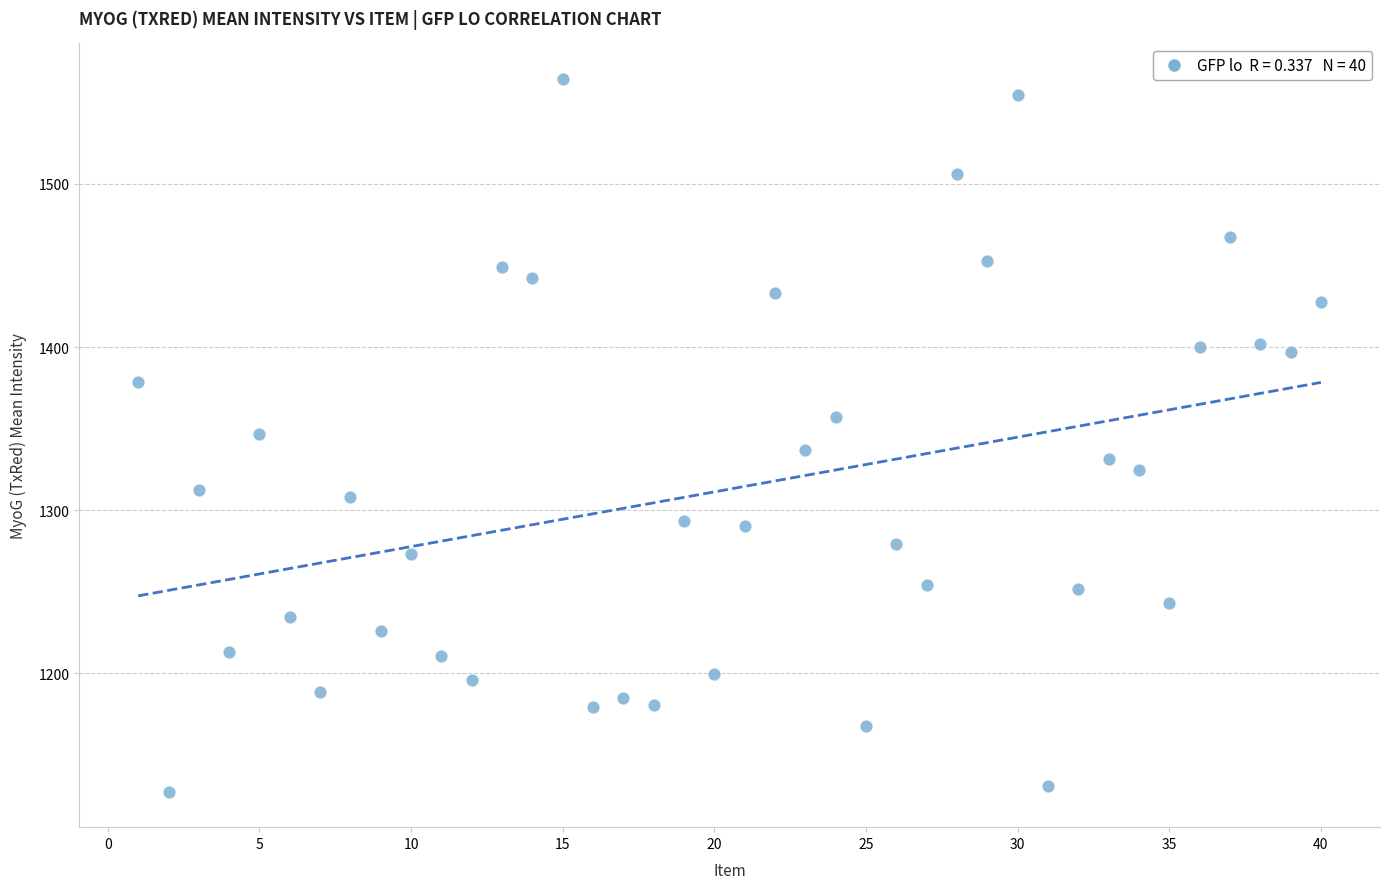

What is the range of X values (max minus min)?

39.0